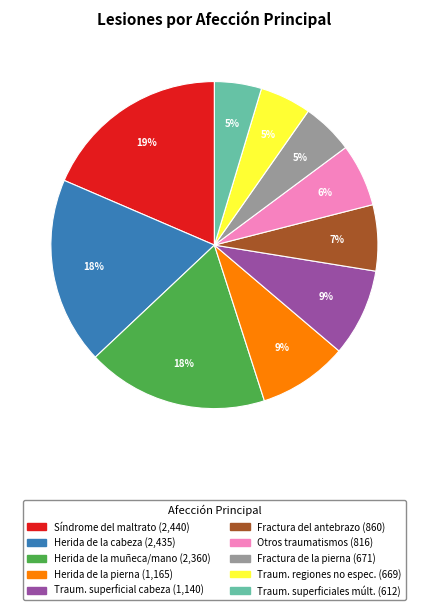

How many slices are in this pie chart?

10